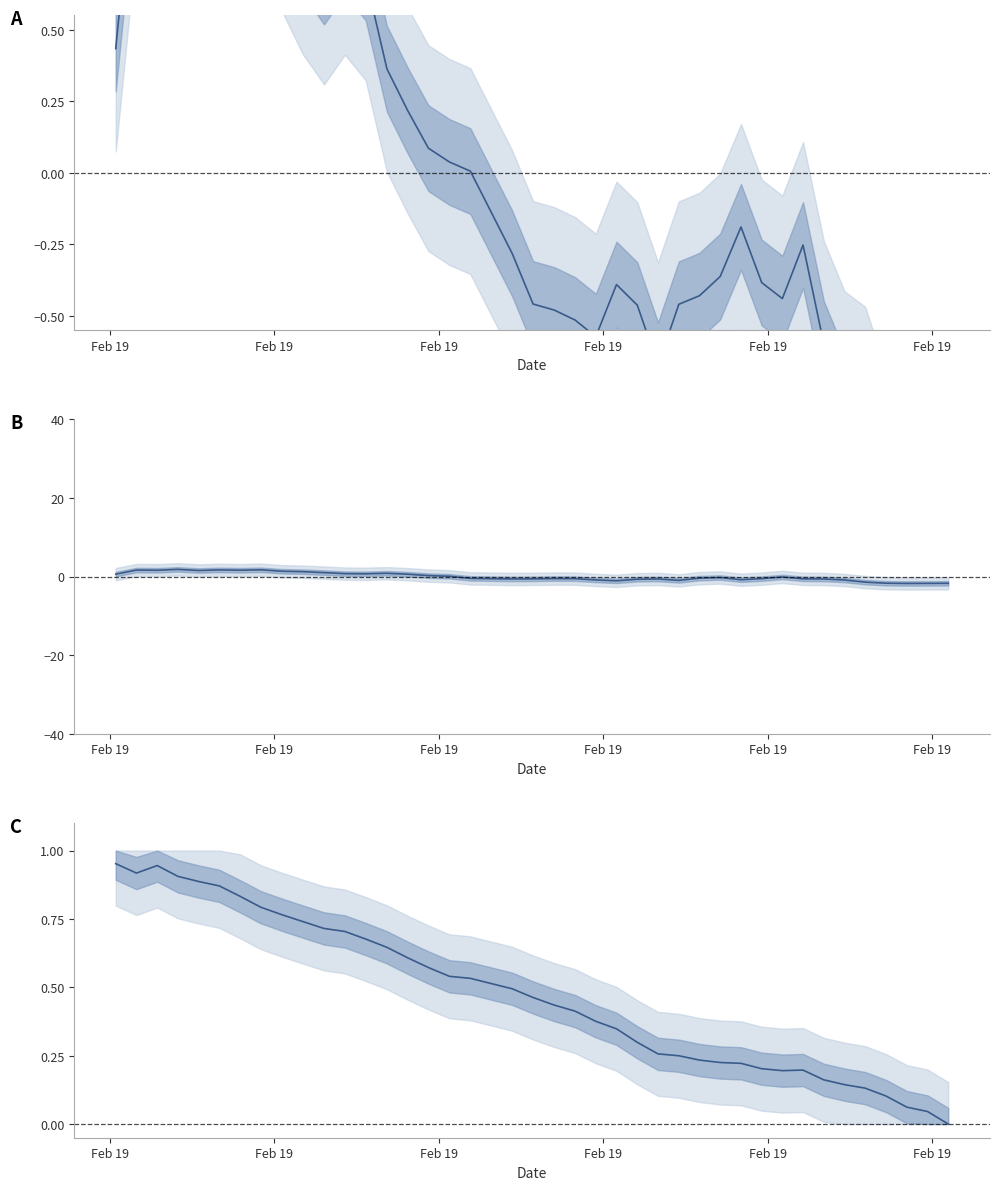

Reading right to left, what are all the values shown in this chart?

P1: -1.2	-1.2	-1.3	-1.1	-0.8	-0.8	-0.6	-0.3	-0.4	-0.4	-0.2	-0.4	-0.4	-0.5	-0.7	-0.5	-0.4	-0.6	-0.5	-0.5	-0.5	-0.3	0.0	0.0	0.1	0.2	0.4	0.7	0.8	0.7	0.8	0.9	1.1	1.3	1.1	1.2	1.1	0.9	1.2	0.4
P1 deviation: -1.7	-1.7	-1.7	-1.7	-1.4	-0.9	-0.6	-0.6	-0.1	-0.5	-0.8	-0.2	-0.4	-1.0	-0.6	-0.7	-1.1	-0.9	-0.5	-0.5	-0.6	-0.6	-0.5	0.1	0.2	0.6	0.8	0.7	0.7	1.0	1.2	1.4	1.7	1.6	1.7	1.5	1.8	1.6	1.7	0.6
P2 normalized: 0.0	0.0	0.1	0.1	0.1	0.1	0.2	0.2	0.2	0.2	0.2	0.2	0.2	0.2	0.3	0.3	0.3	0.4	0.4	0.4	0.5	0.5	0.5	0.5	0.6	0.6	0.6	0.7	0.7	0.7	0.7	0.8	0.8	0.8	0.9	0.9	0.9	0.9	0.9	1.0